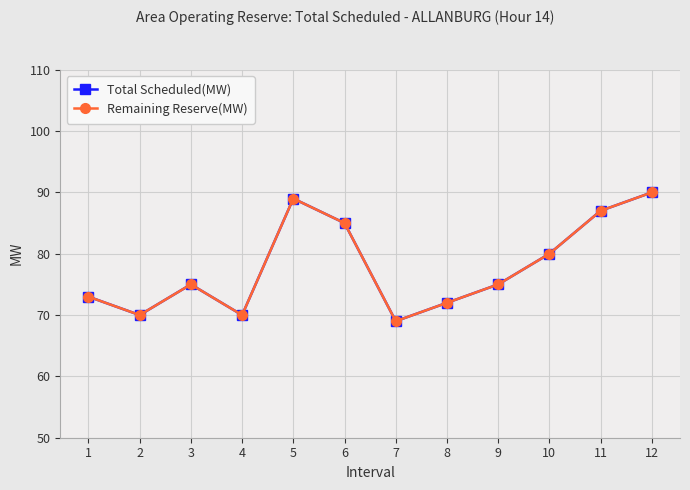

Is this an area chart (filled region under the line)?

No